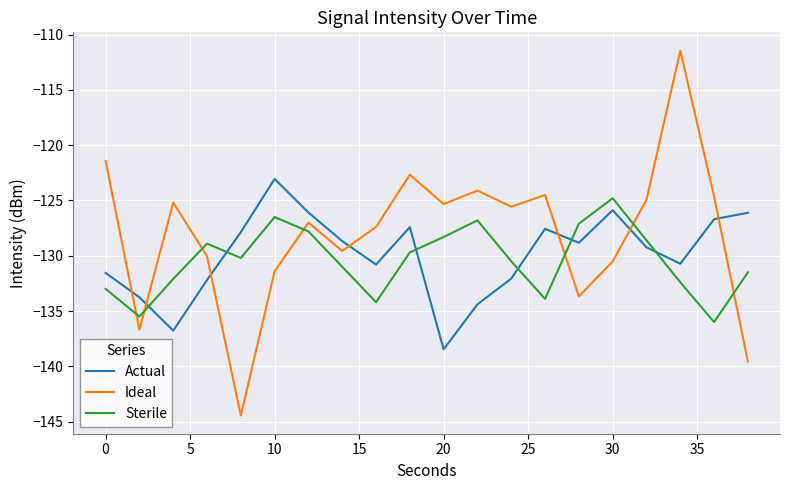

Rank the series by their maximum value, from lowest to highest.

Sterile, Actual, Ideal